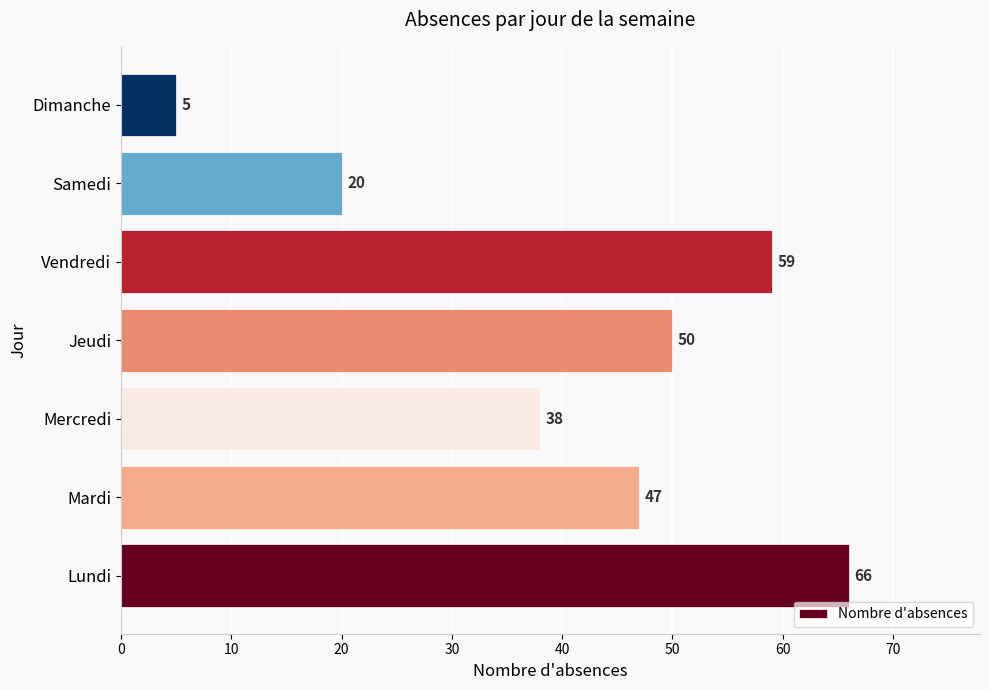

Between Lundi and Dimanche, which is larger?

Lundi